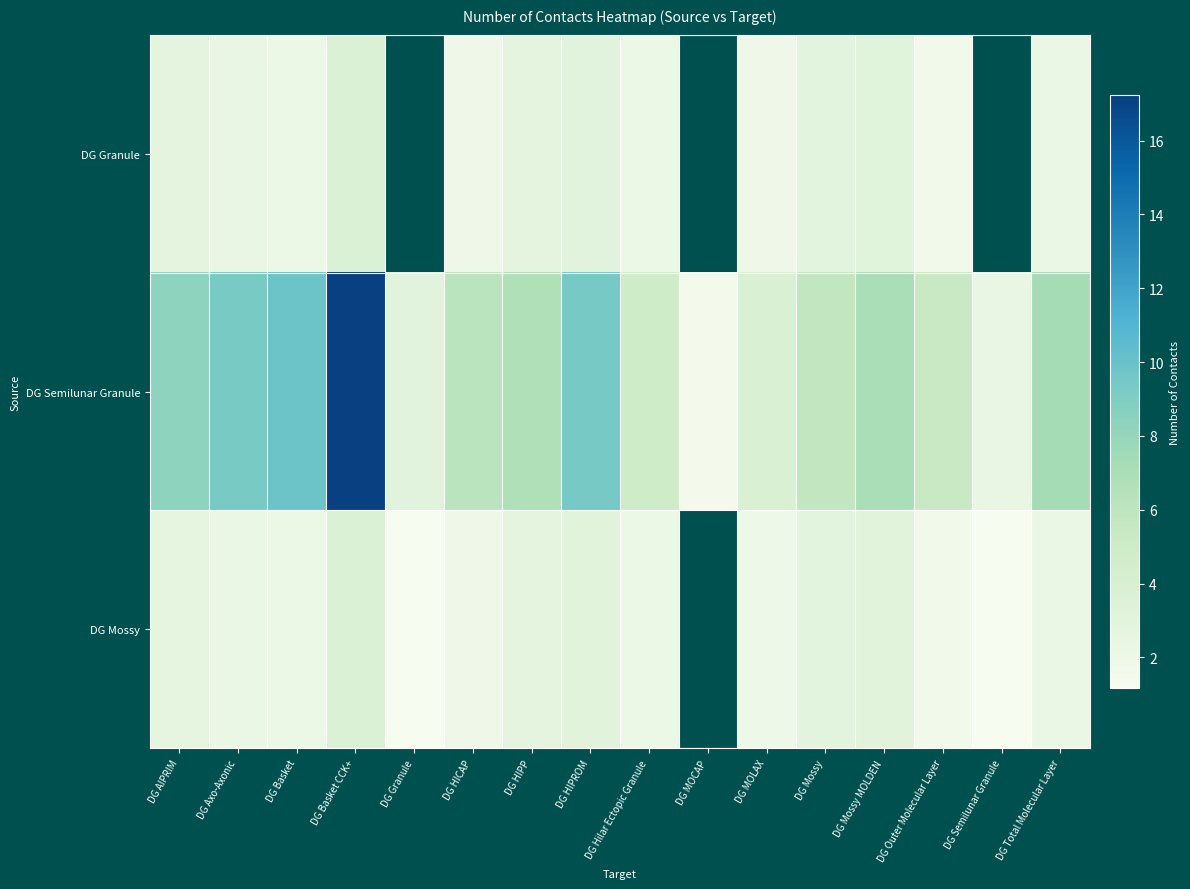

What is the difference between the highest and lowest values at DG Total Molecular Layer?

5.1